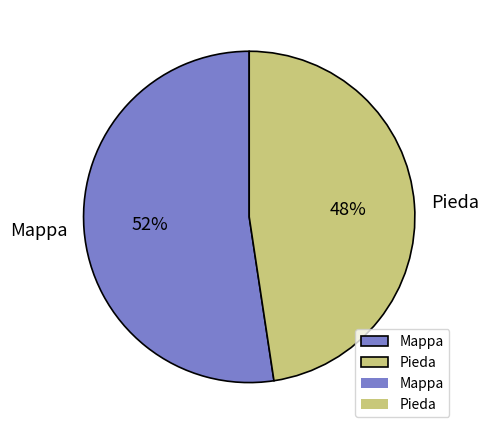

To the nearest percent, what is the combined percentage of Mappa and Pieda?

100%